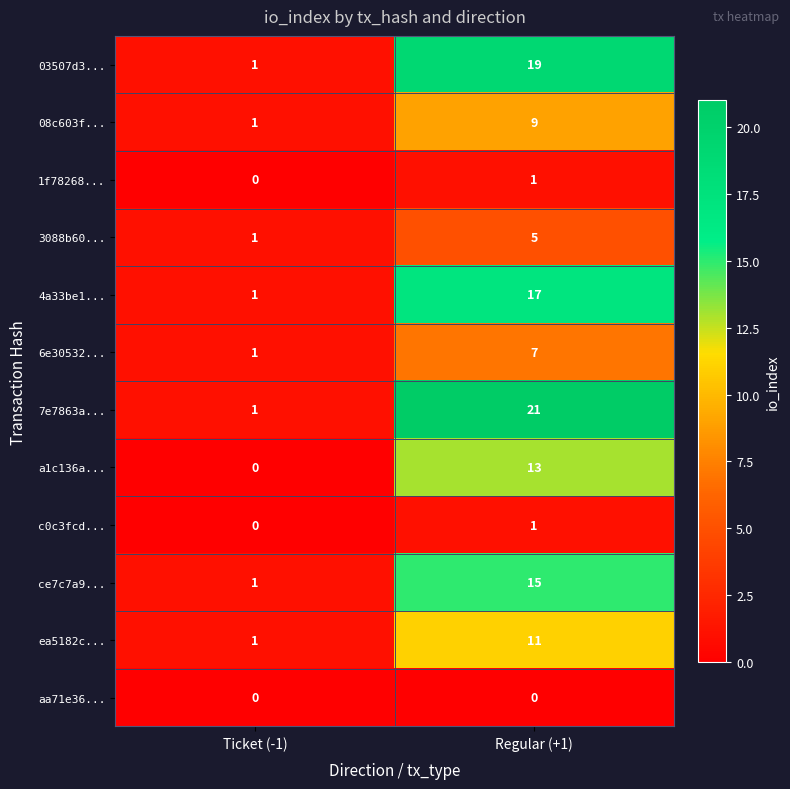

What is the greatest value displayed?

21